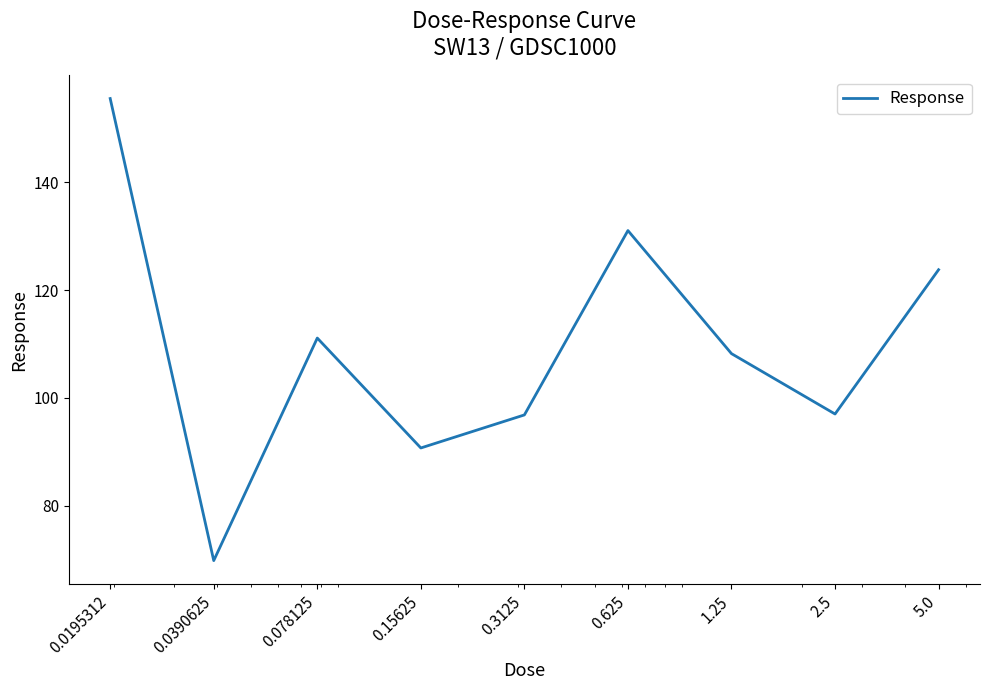

What is the difference between the second highest and minimum values?

61.3